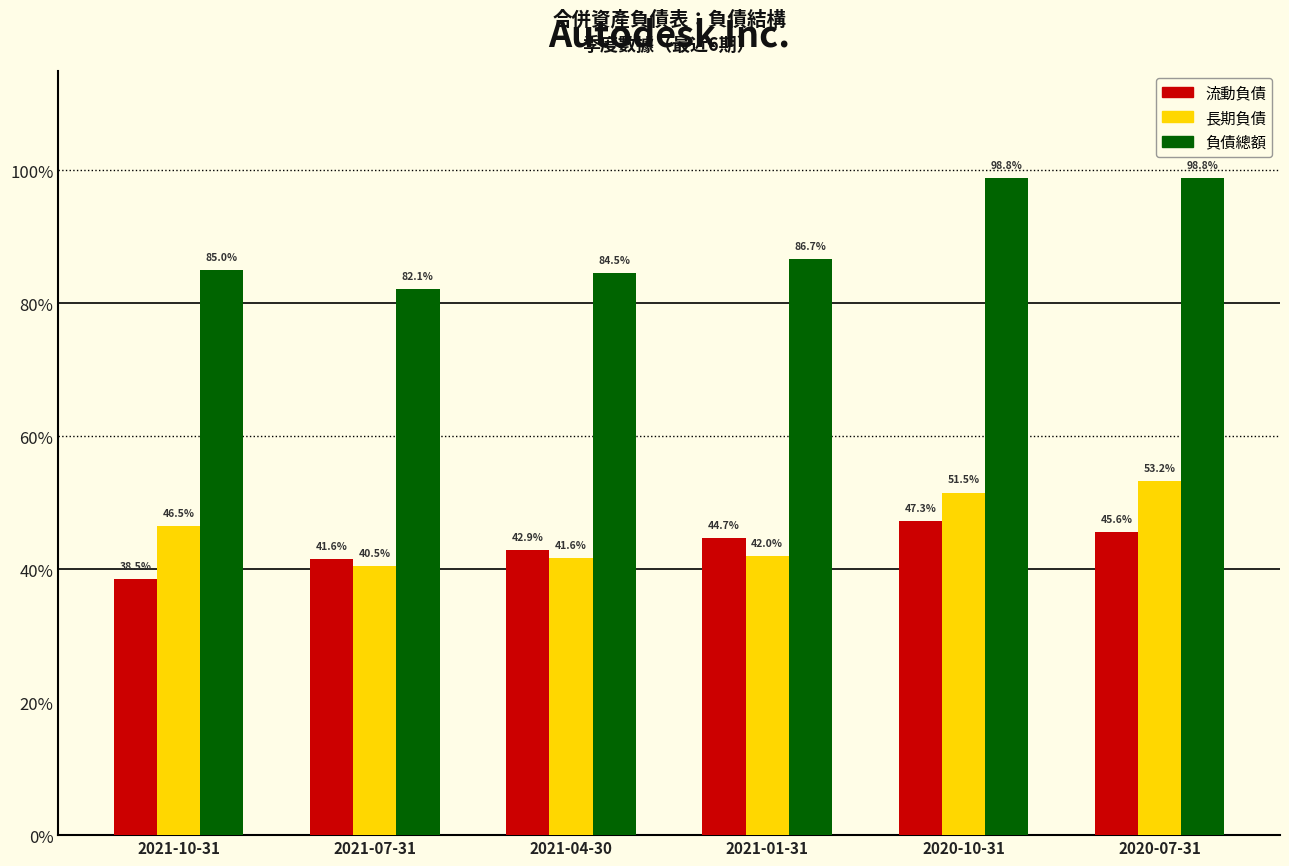

Rank the series at 2021-07-31 from lowest to highest value.

長期負債, 流動負債, 負債總額